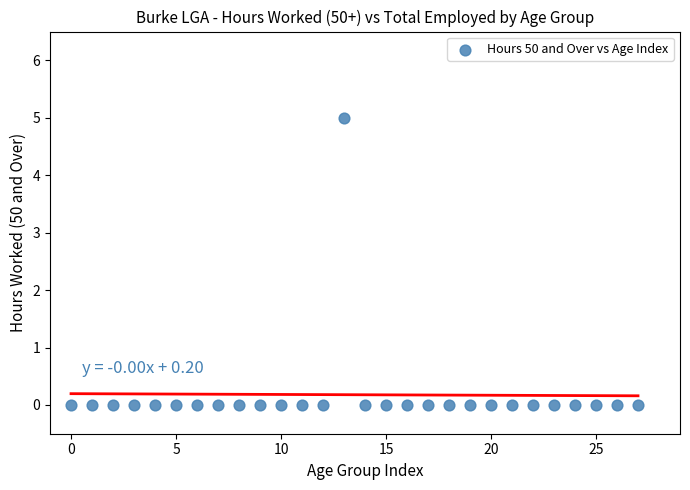

What is the range of Y values (max minus min)?

5